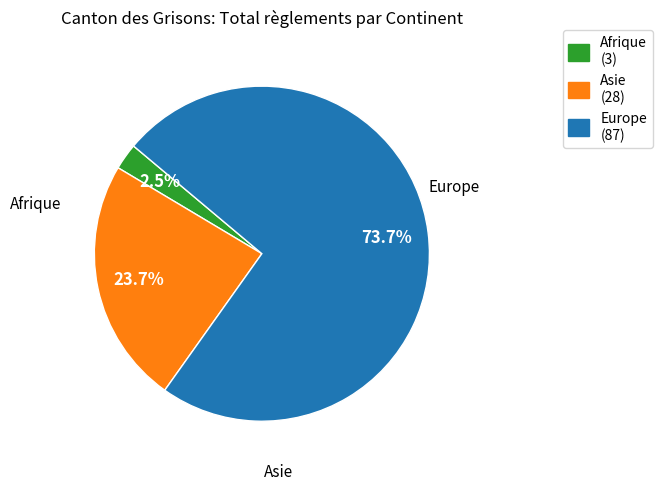

How many segments does this pie chart have?

3